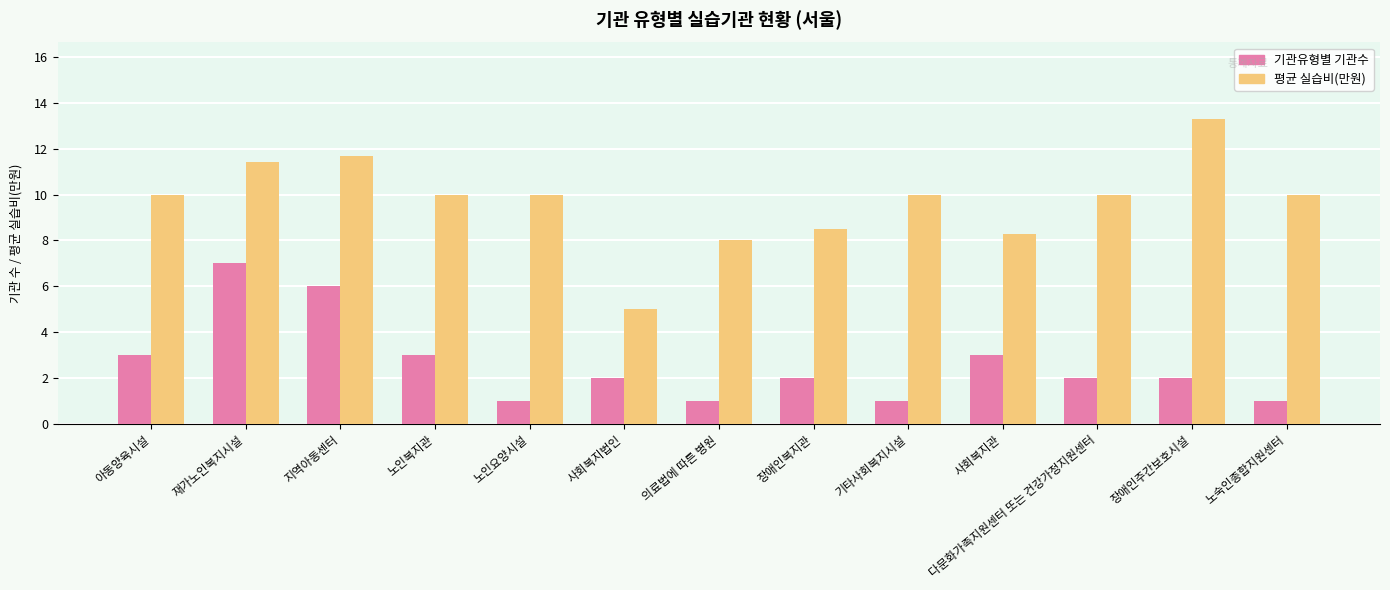

Does the chart contain any negative values?

No